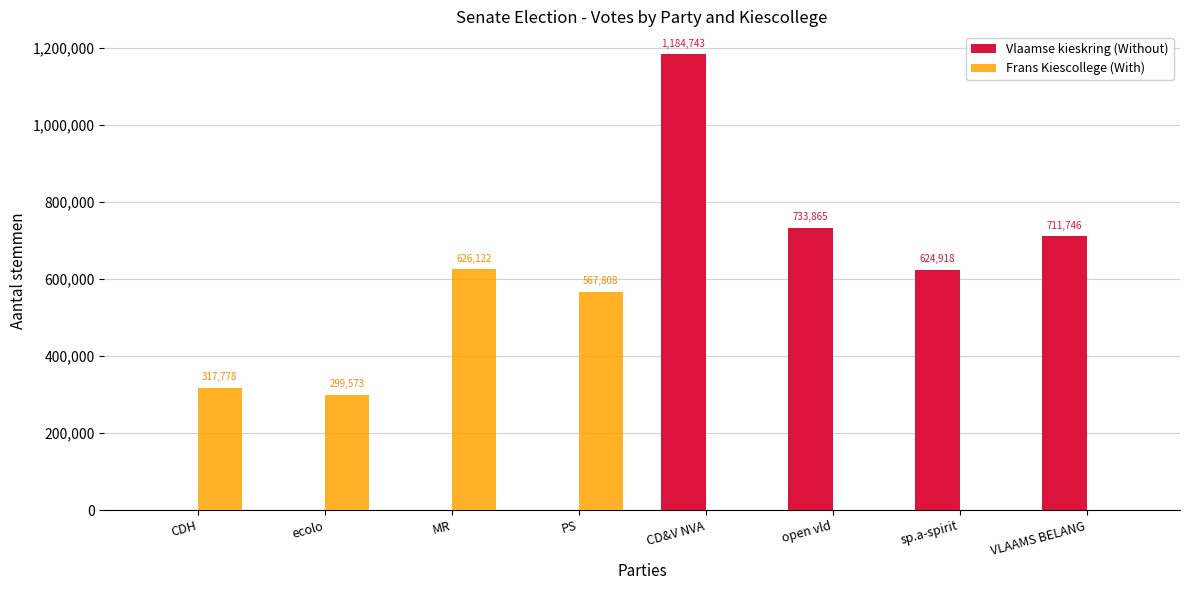

What is the sum of the Frans Kiescollege (With) values at CDH and open vld?

317778